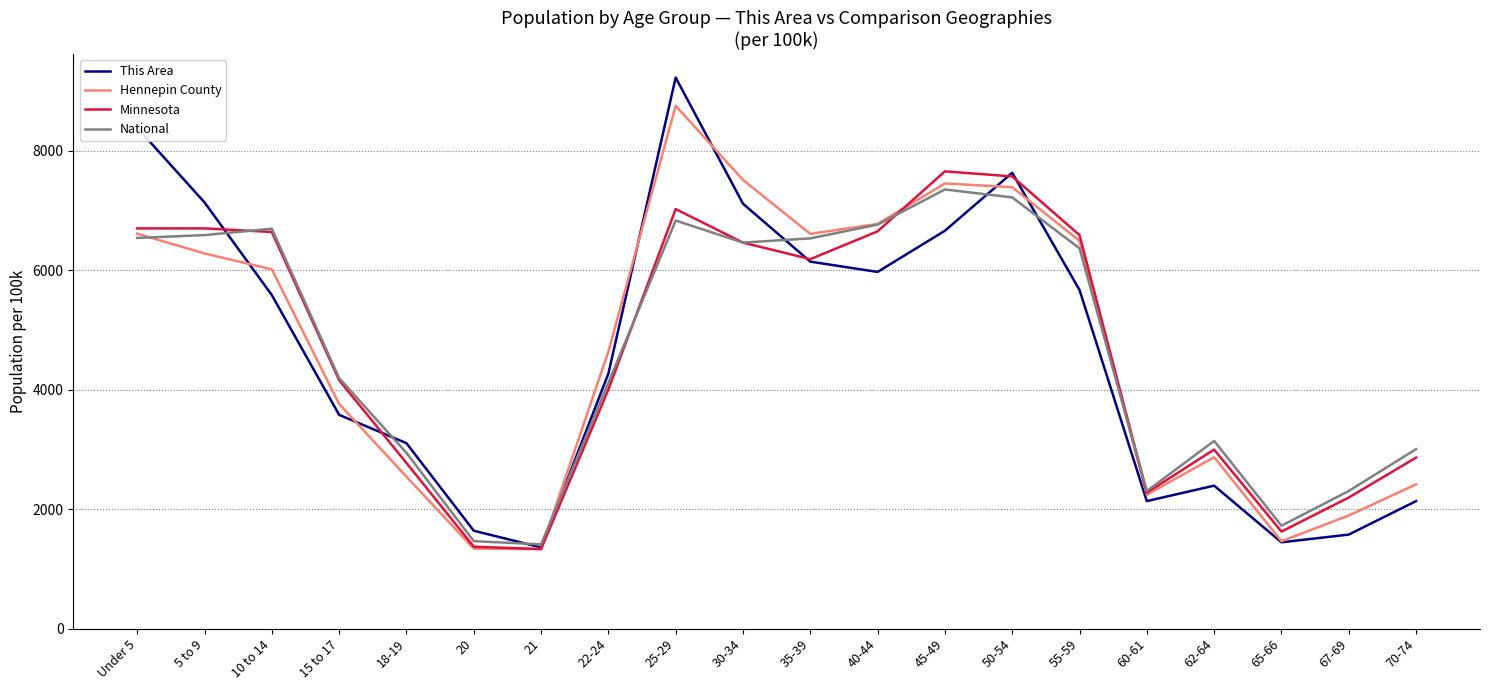

True or false: National has more than 0 interior local peaks.

True